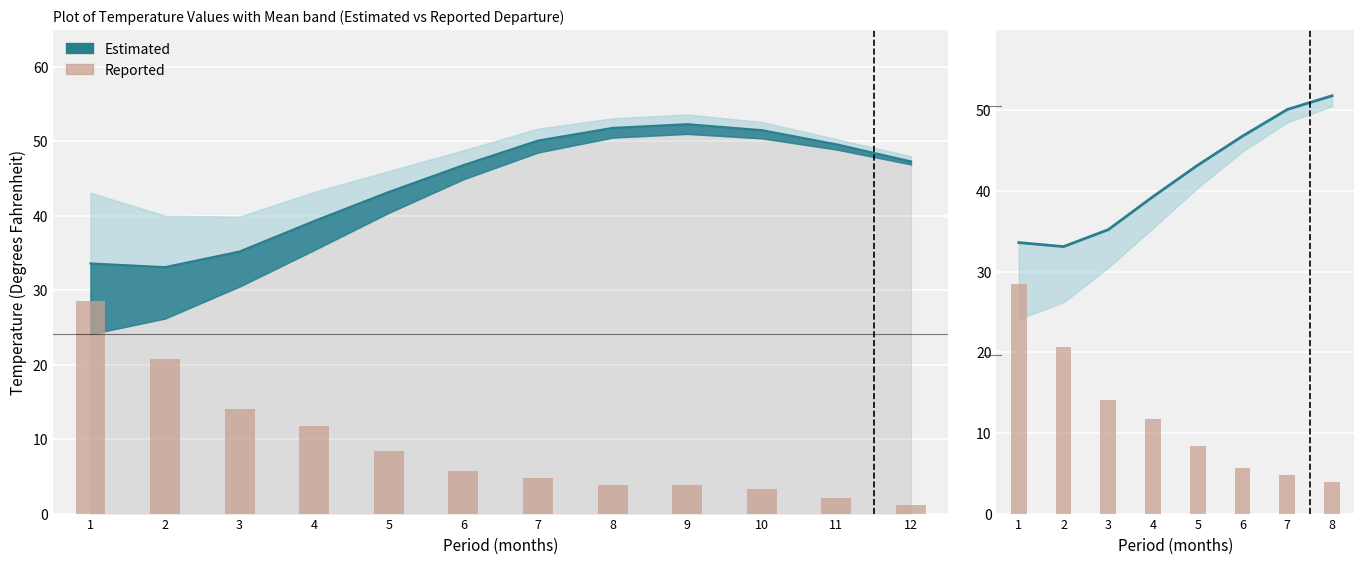

What is the average value?

12.2